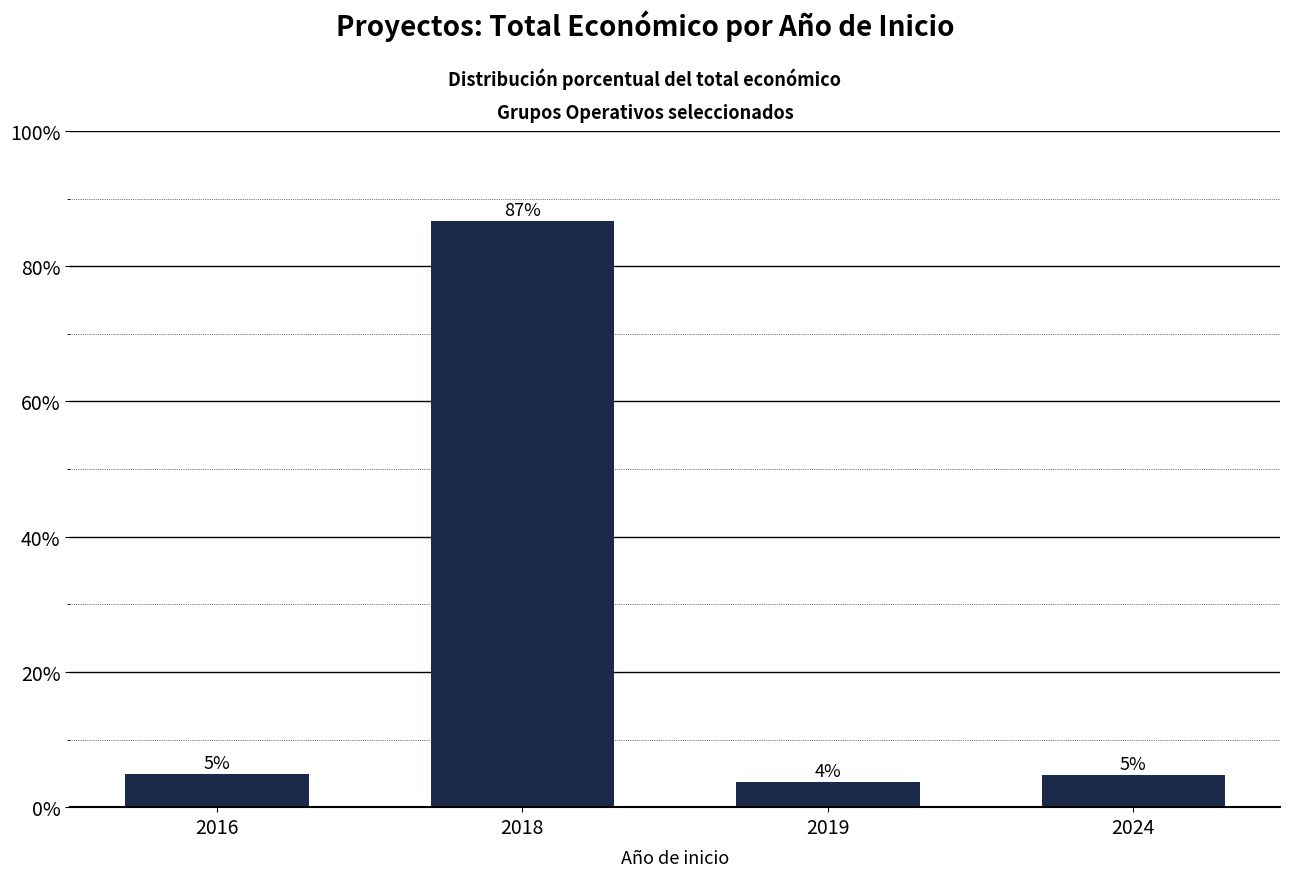

Between 2019 and 2018, which is larger?

2018